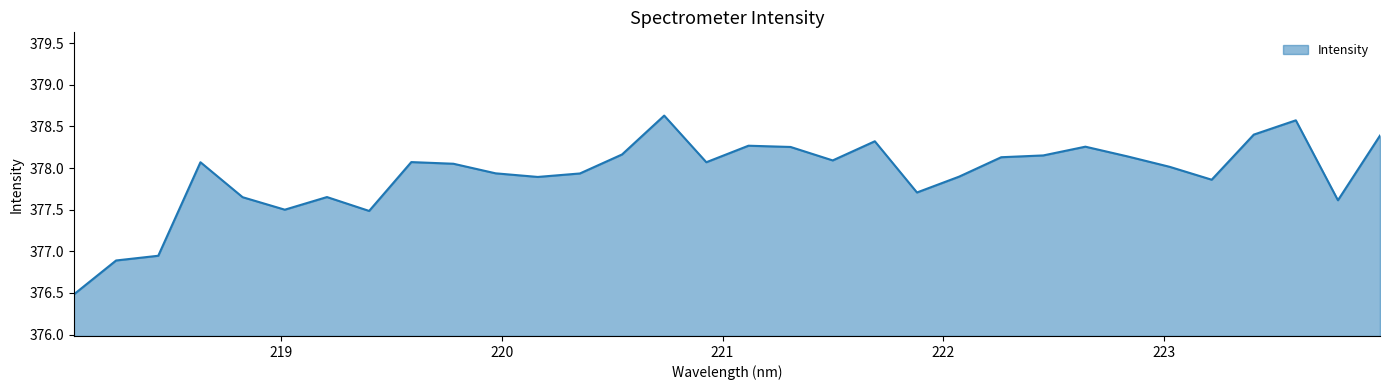

What is the smallest value displayed?

376.5